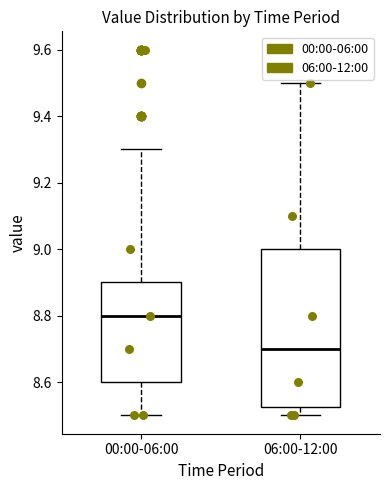

Which box's median line is the highest?

00:00-06:00